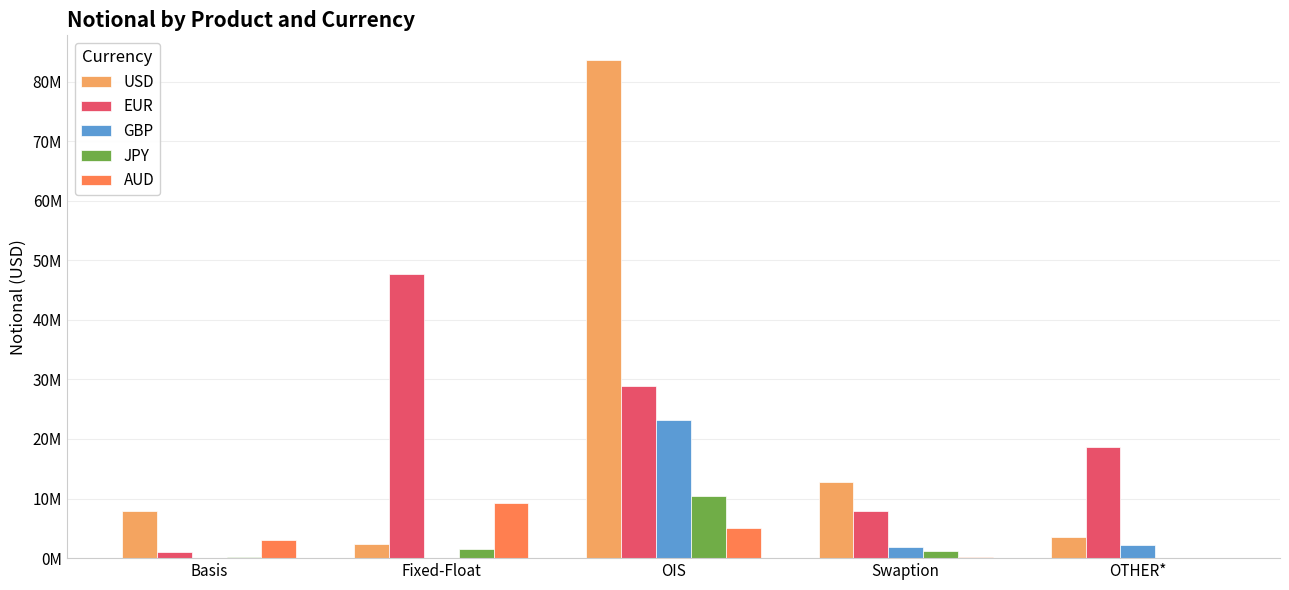

At which category is the sum across all series the highest?

OIS